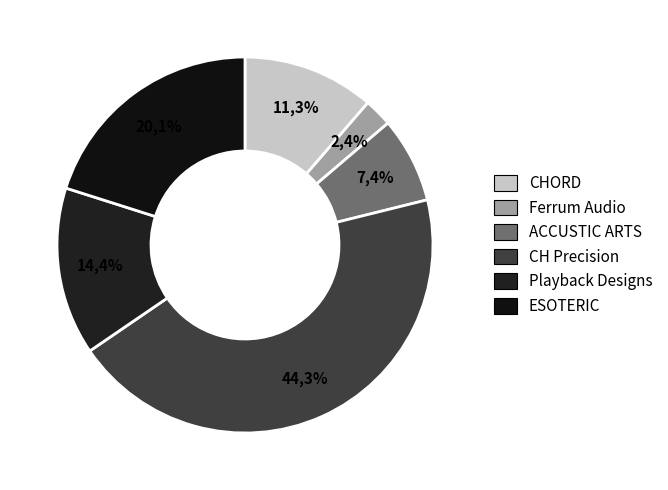

Is there a majority slice in this chart?

No